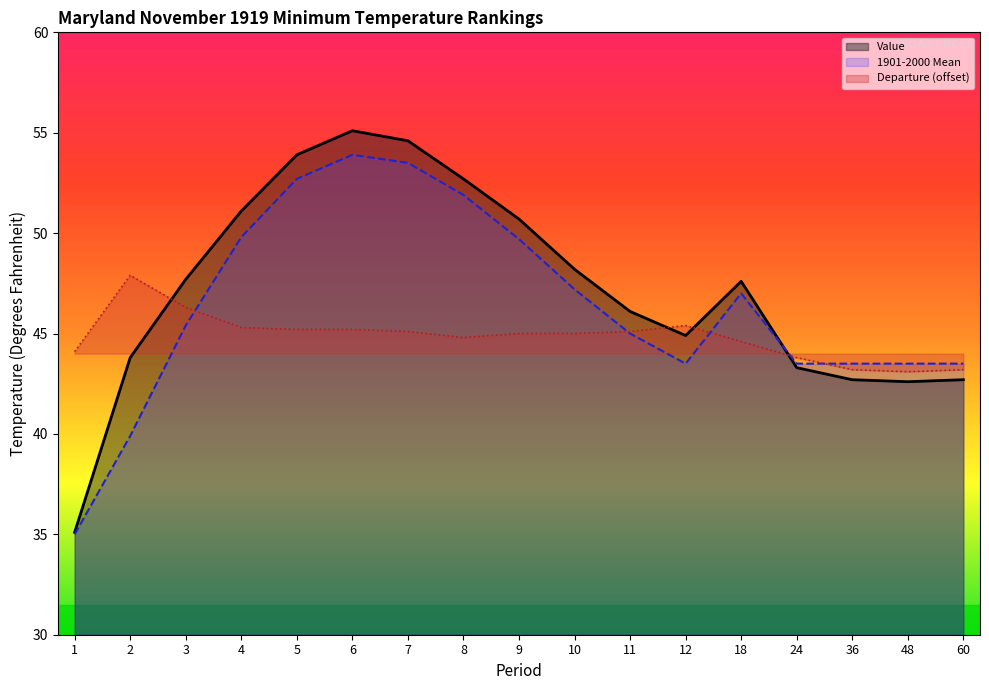

Which has a higher value, 9 or 5?

5